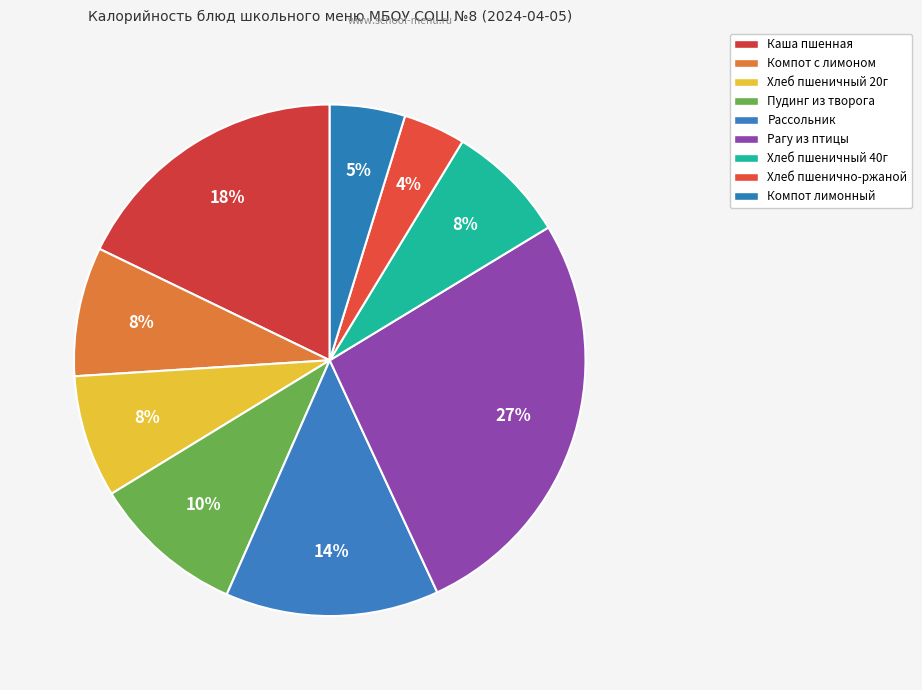

How many segments does this pie chart have?

9